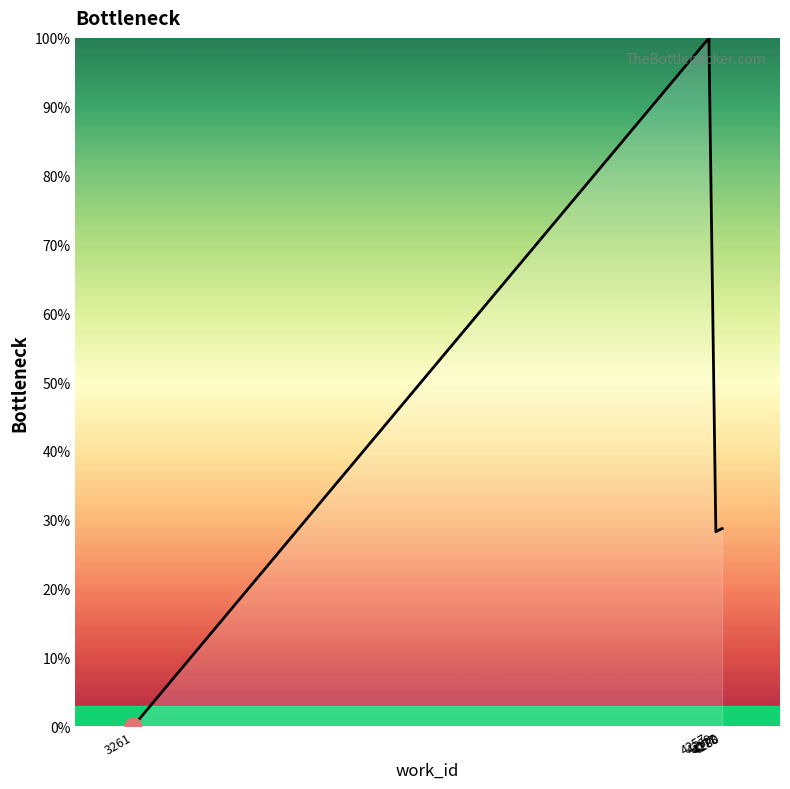

What is the value of the 2nd point from the left?

100.0